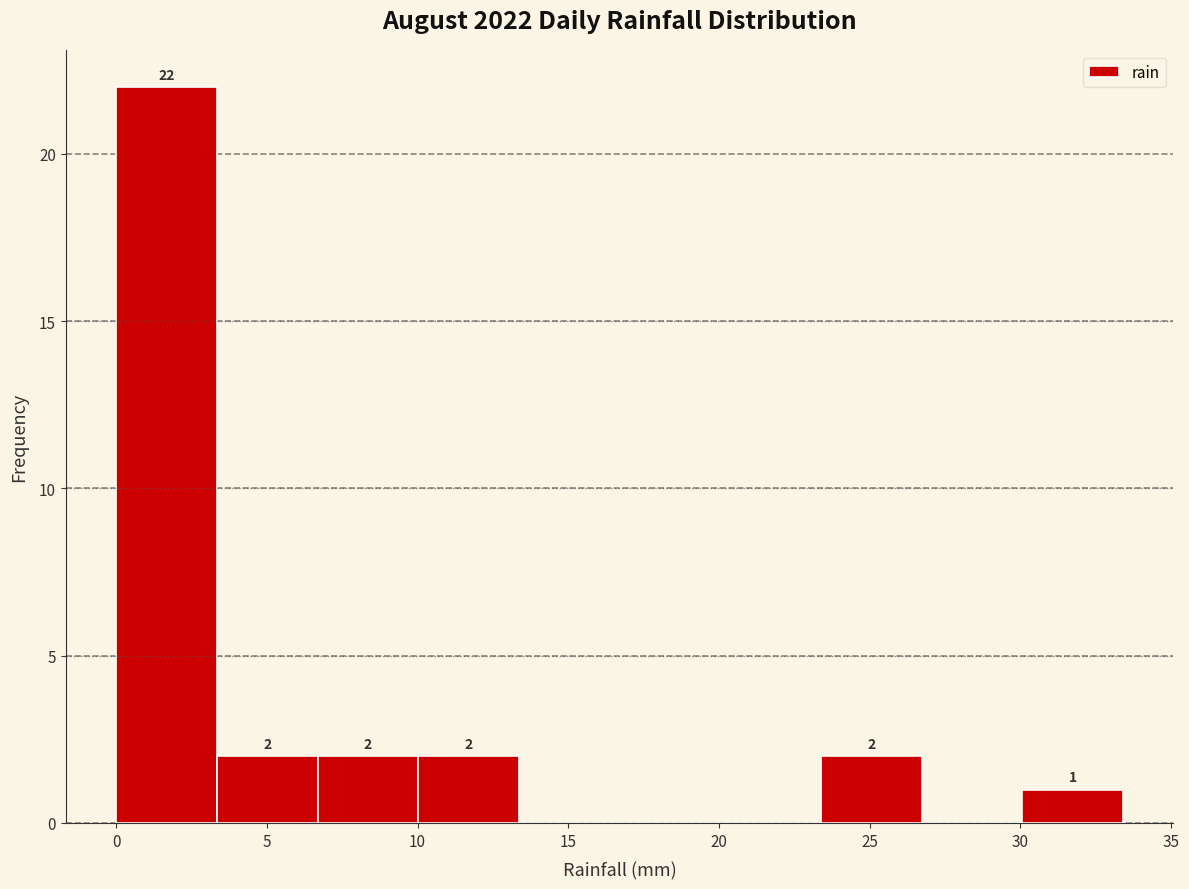

Over which range of the x-axis is the bar tallest?

0.0 to 3.5